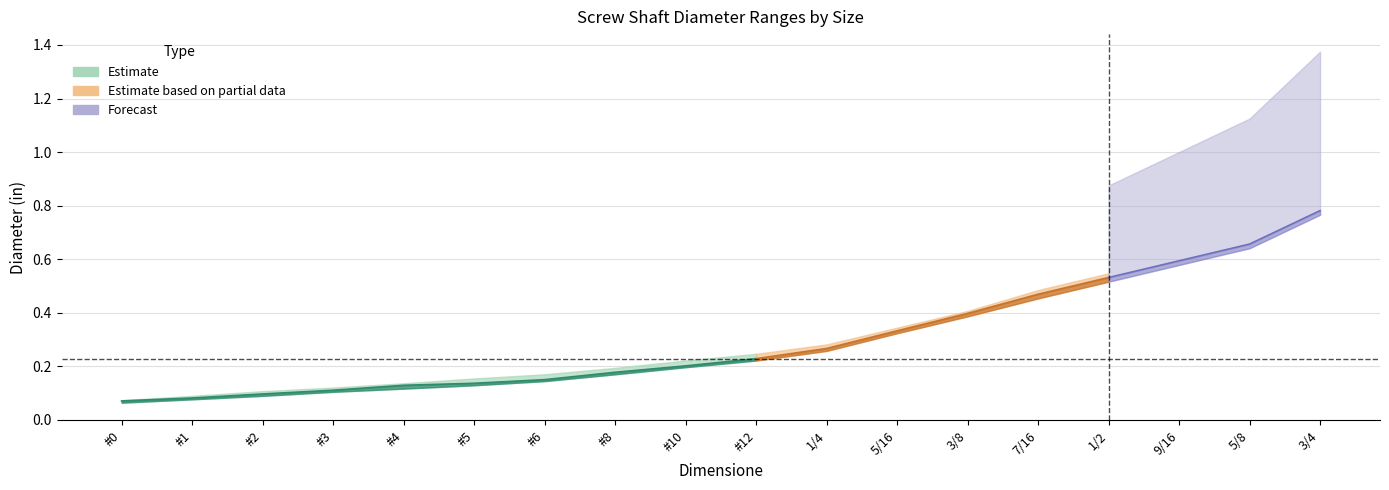

Where is Chiudi nearest to the value 0?

#0